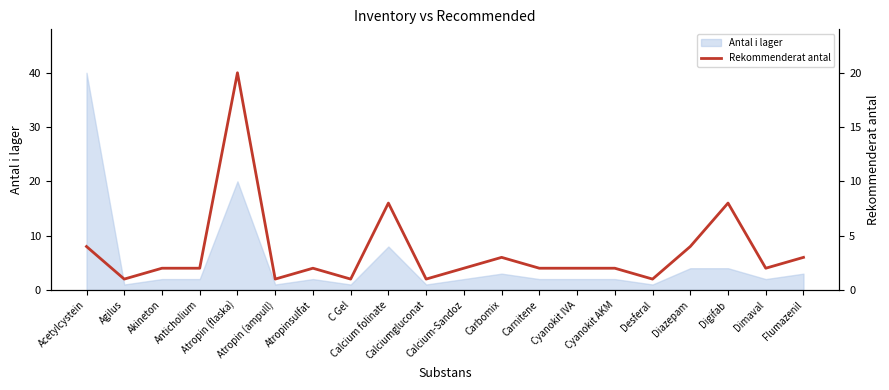

What is the minimum value shown in the chart?

1